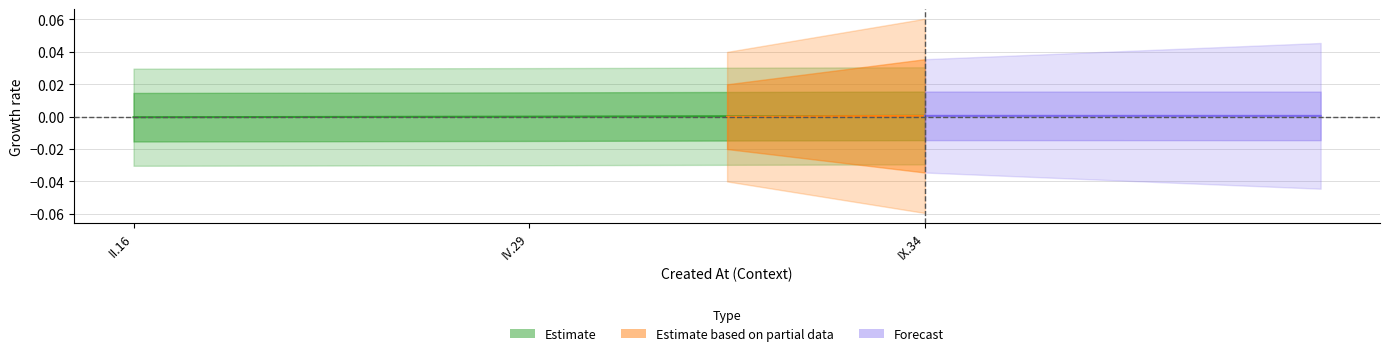

Does the chart display data point markers on the line(s)?

No